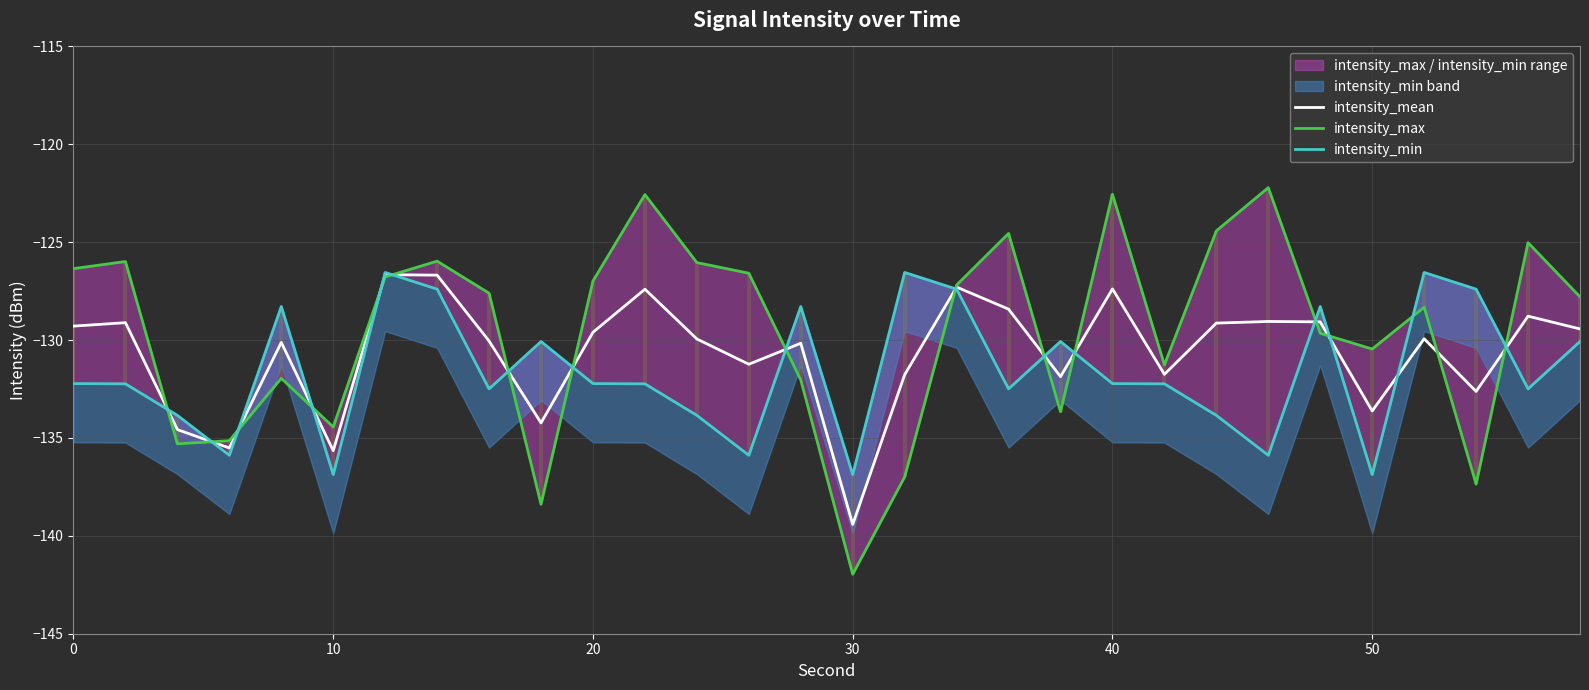

Is it true that intensity_mean equals -129.3 at 0?

True